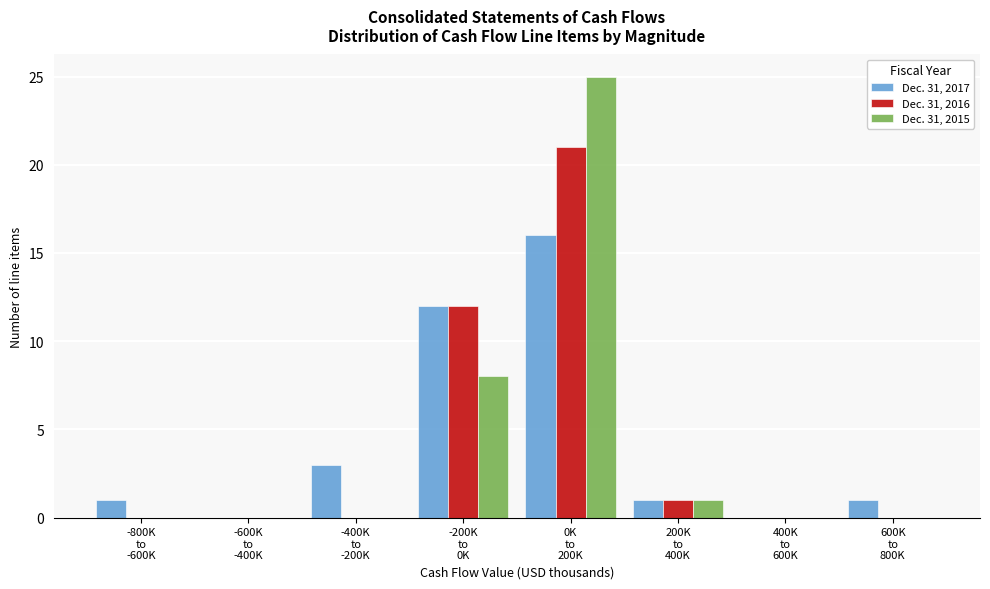

What is the maximum value shown in the chart?

25